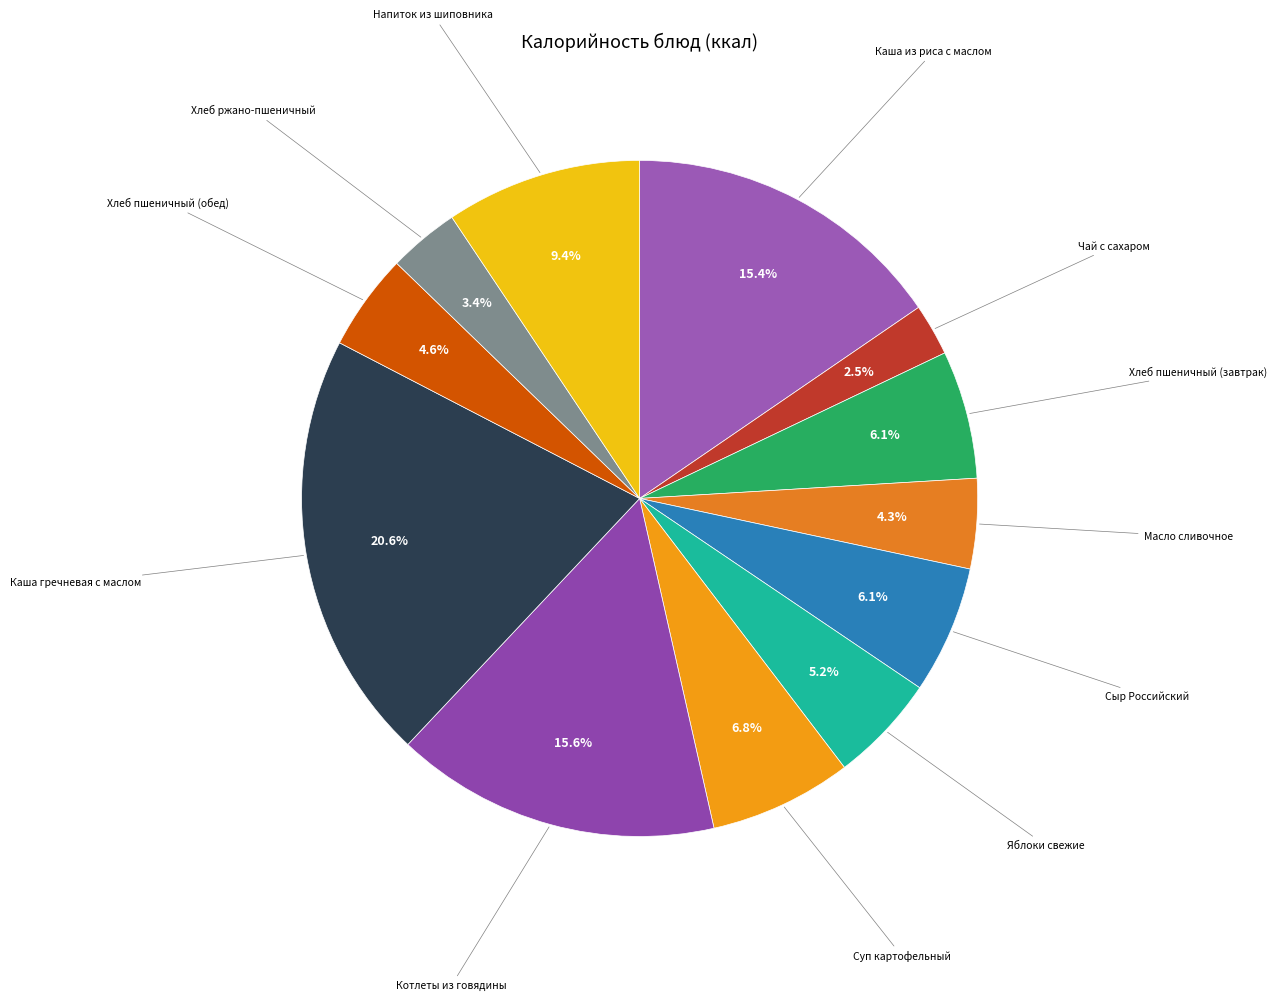

Rank the categories by value from highest to lowest.

Каша гречневая с маслом, Котлеты из говядины, Каша из риса с маслом, Напиток из шиповника, Суп картофельный, Хлеб пшеничный (завтрак), Сыр Российский, Яблоки свежие, Хлеб пшеничный (обед), Масло сливочное, Хлеб ржано-пшеничный, Чай с сахаром